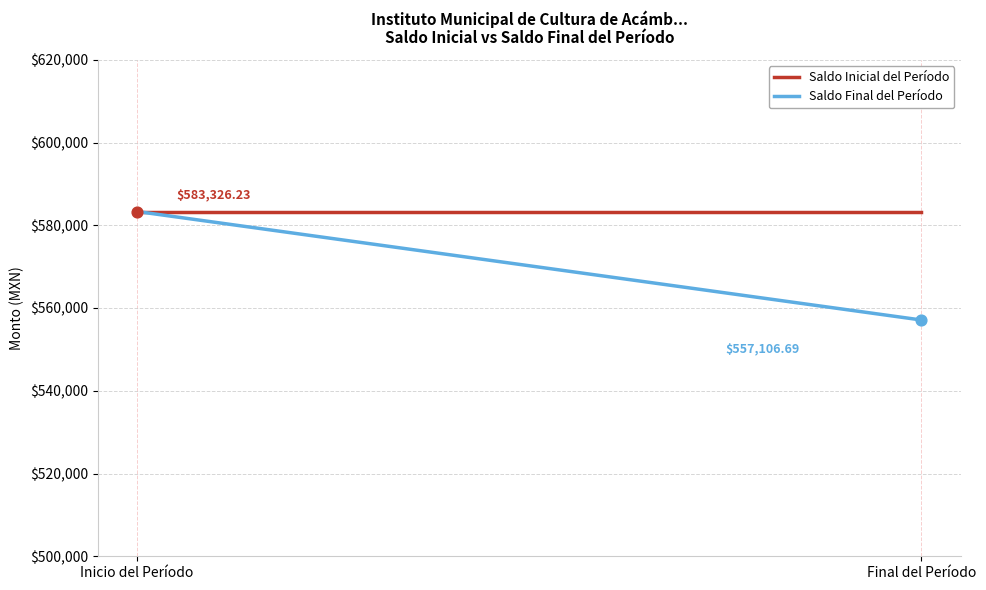

At how many categories does at least one series exceed 560393?

2